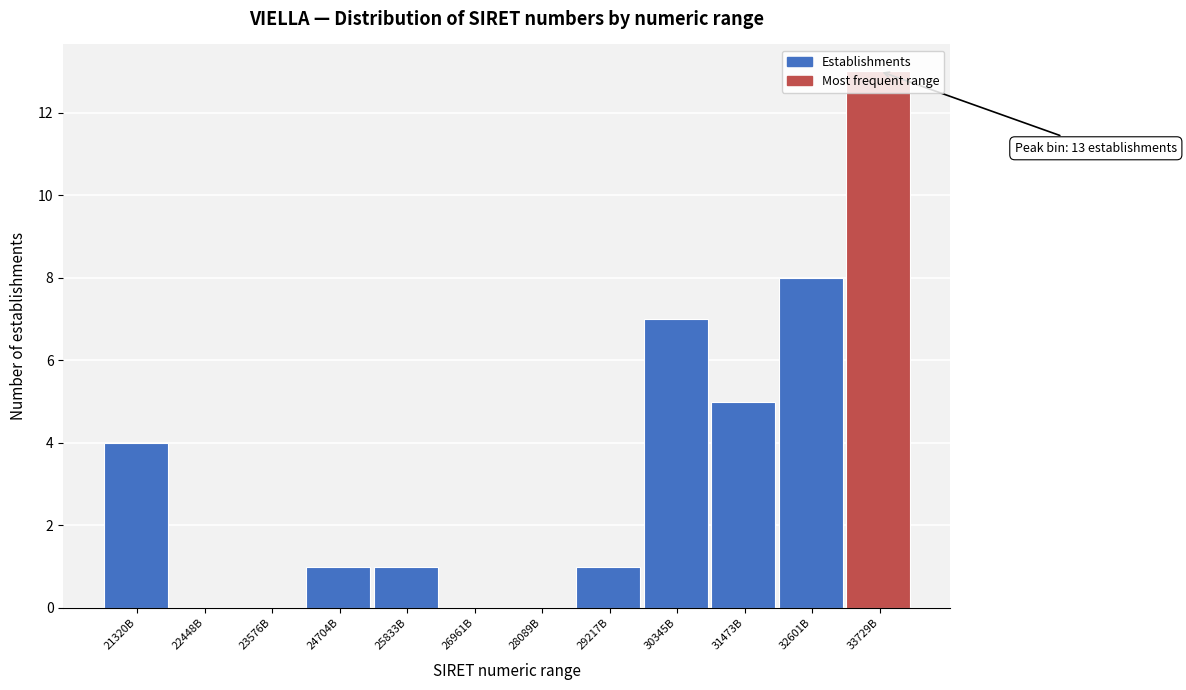

The value at 21320B is 6. True or false?

False